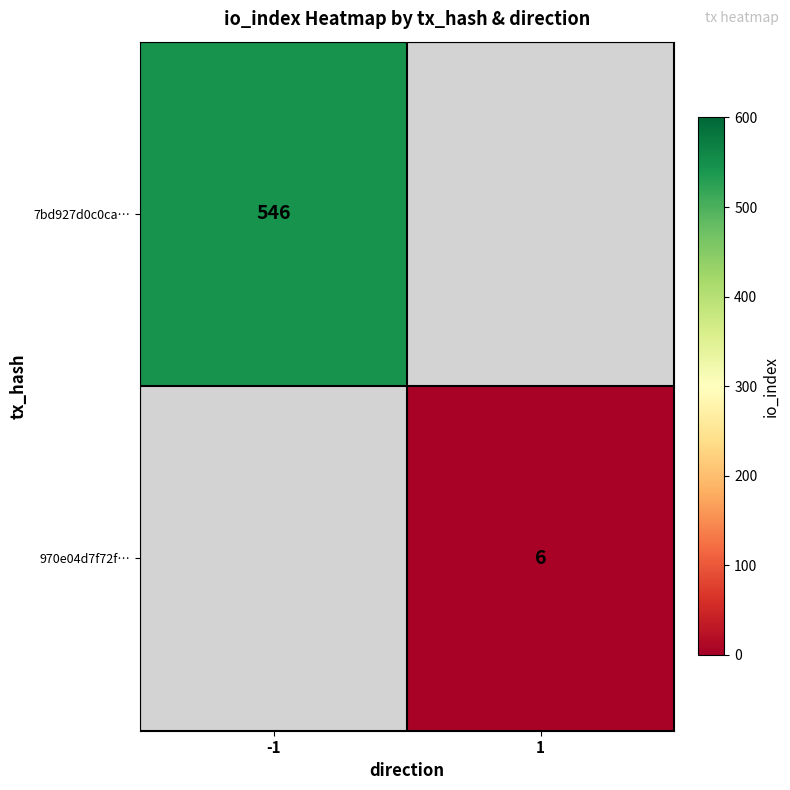

The 970e04d7f72f… series shows 3 at 1. True or false?

False